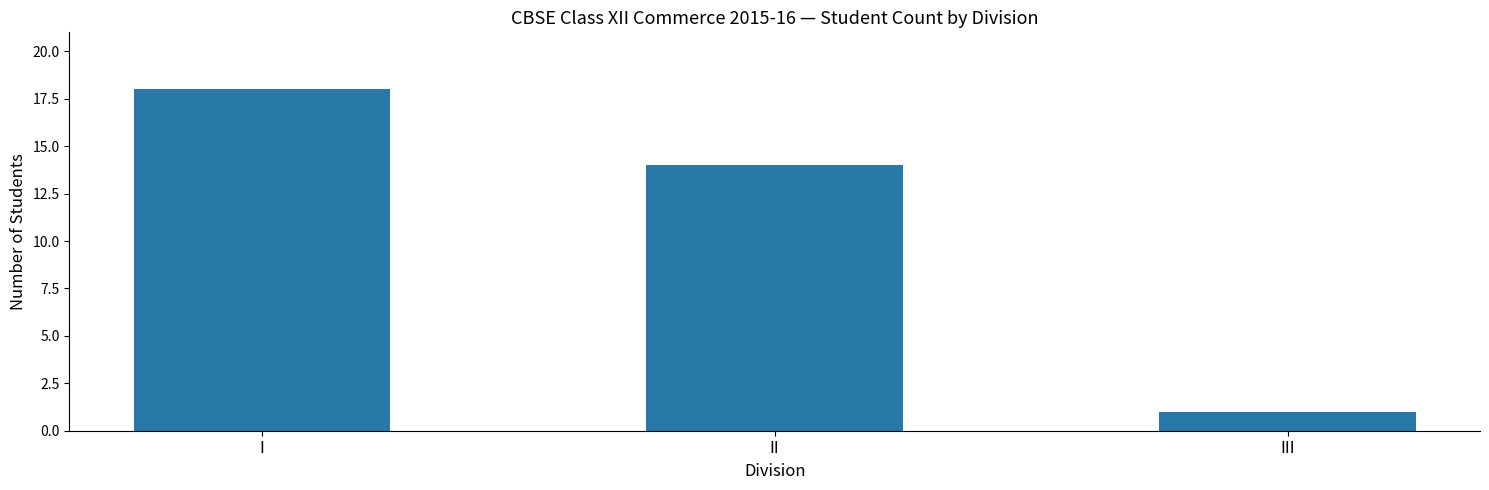

What is the average value?

11